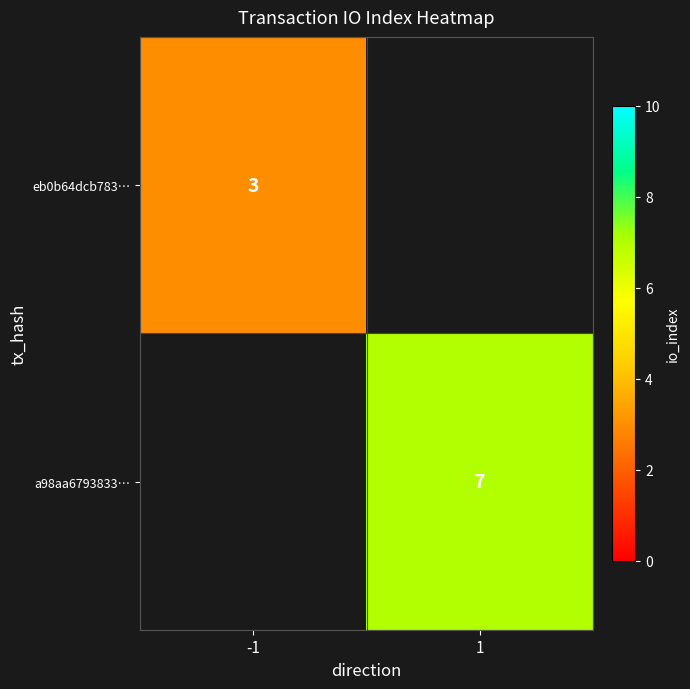

The a98aa6793833… series shows 7 at 1. True or false?

True